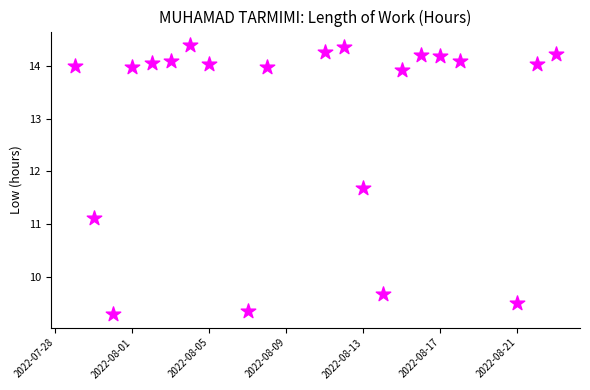

What Y value in the scatter plot is closest to 11?

11.1